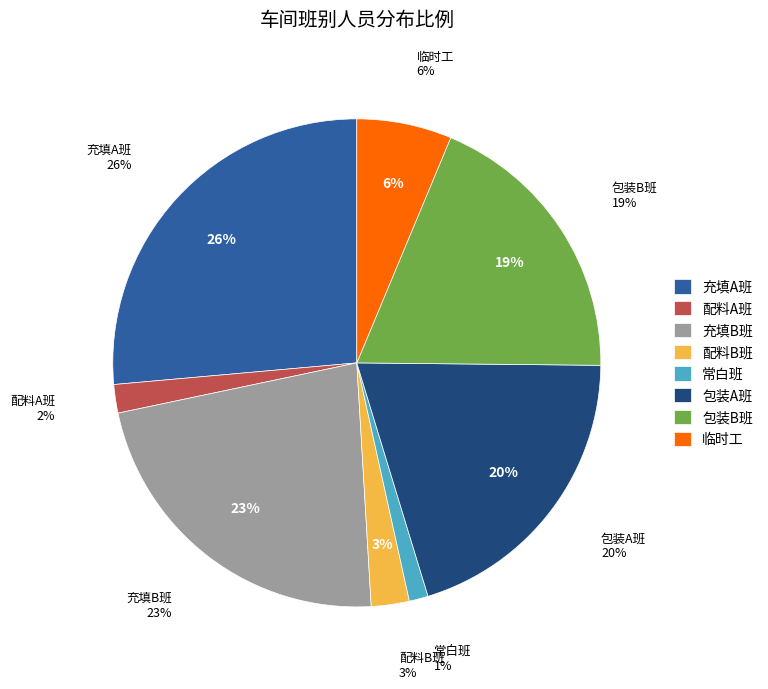

How many slices are in this pie chart?

8